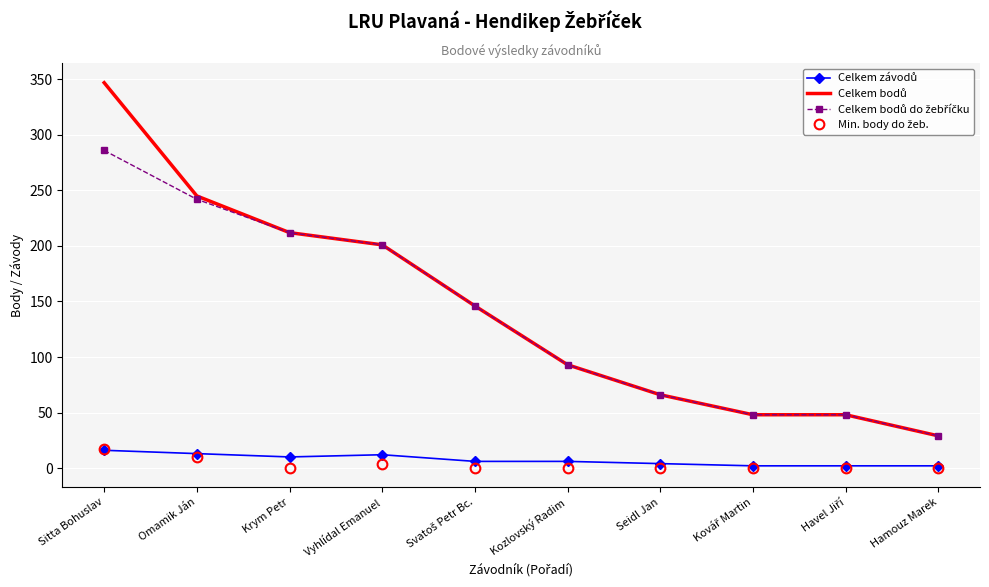

What is the total value across all series at Omamik Ján?

510